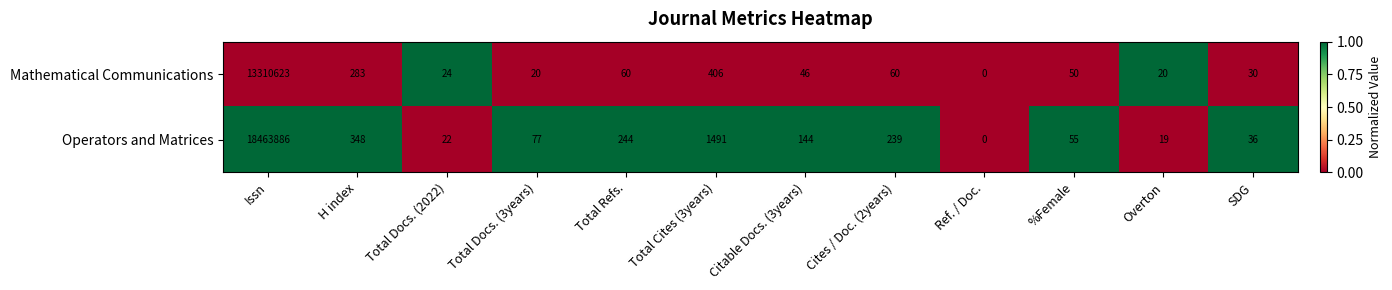

Reading left to right, extract all data points from this chart.

Mathematical Communications: 13310623	283	24	20	60	406	46	60	0	50	20	30
Operators and Matrices: 18463886	348	22	77	244	1491	144	239	0	55	19	36